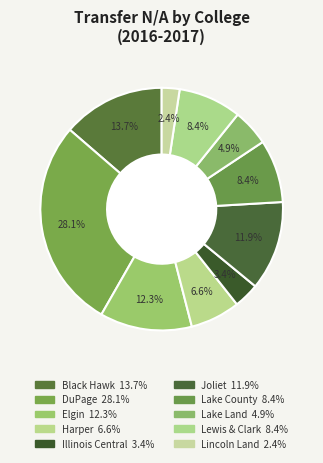

To the nearest percent, what portion does DuPage represent?

28%